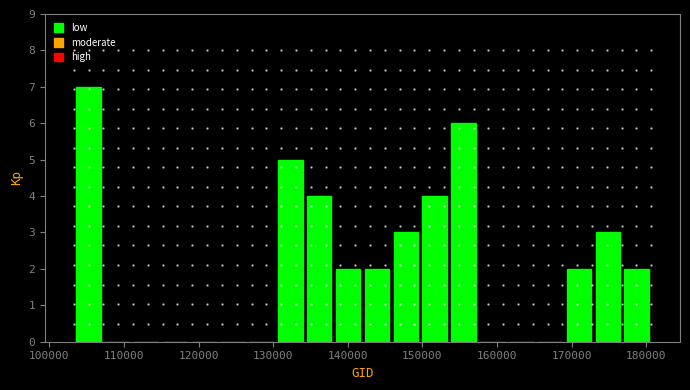

Around what value on the x-axis is the tallest bar? Give the approximate position of its centre, as read against the axis.

105000